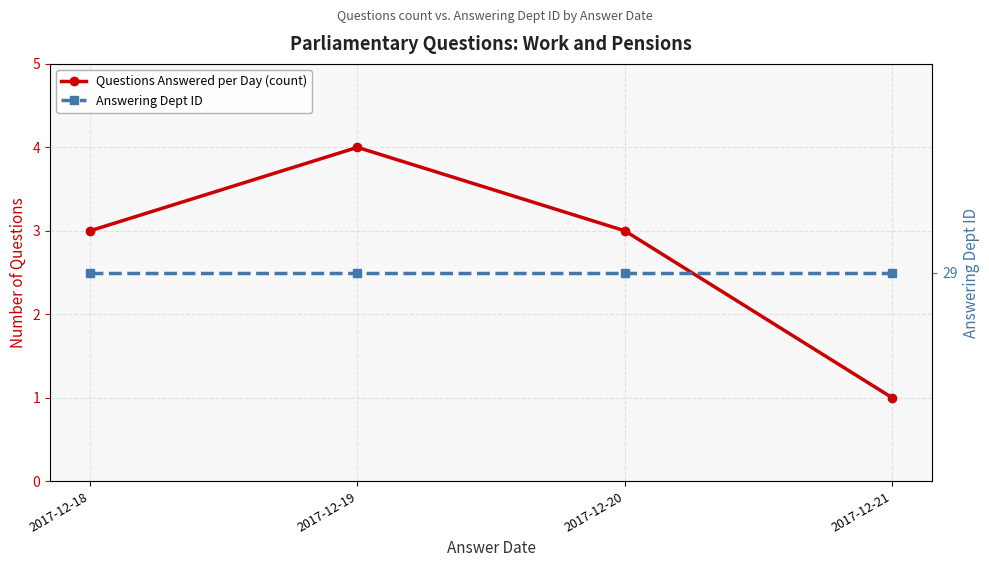

Reading left to right, what are all the values shown in this chart?

Questions Answered per Day (count): 3	4	3	1
Answering Dept ID: 29	29	29	29